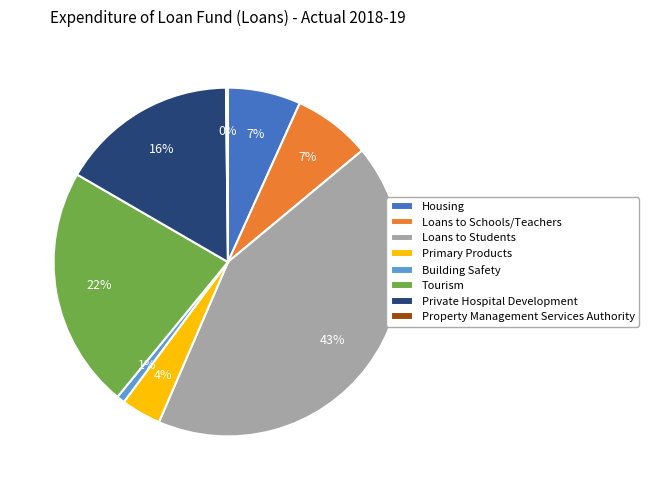

Does any single category account for the majority?

No